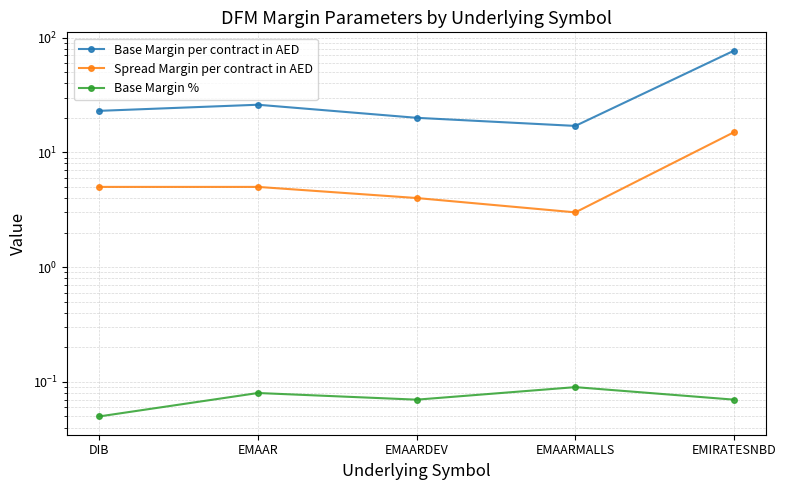

At which category does Base Margin % reach its first local valley?

EMAARDEV